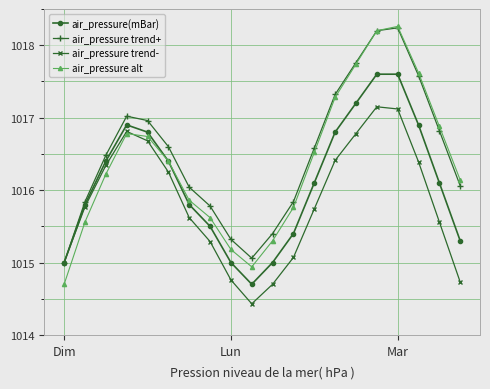

Is this an area chart (filled region under the line)?

No